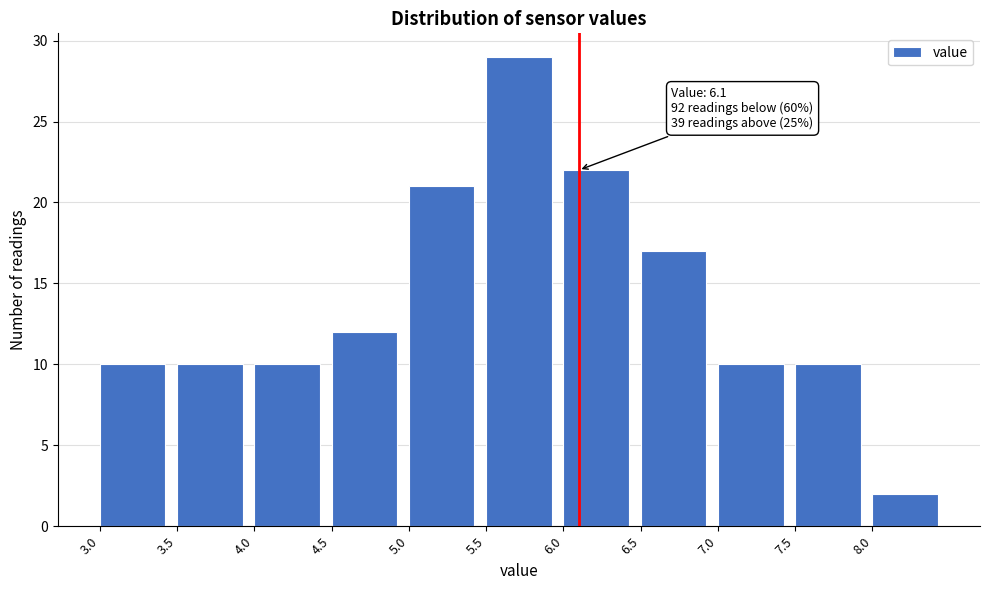

Which range on the x-axis has the tallest bar?

5.5 to 6.0